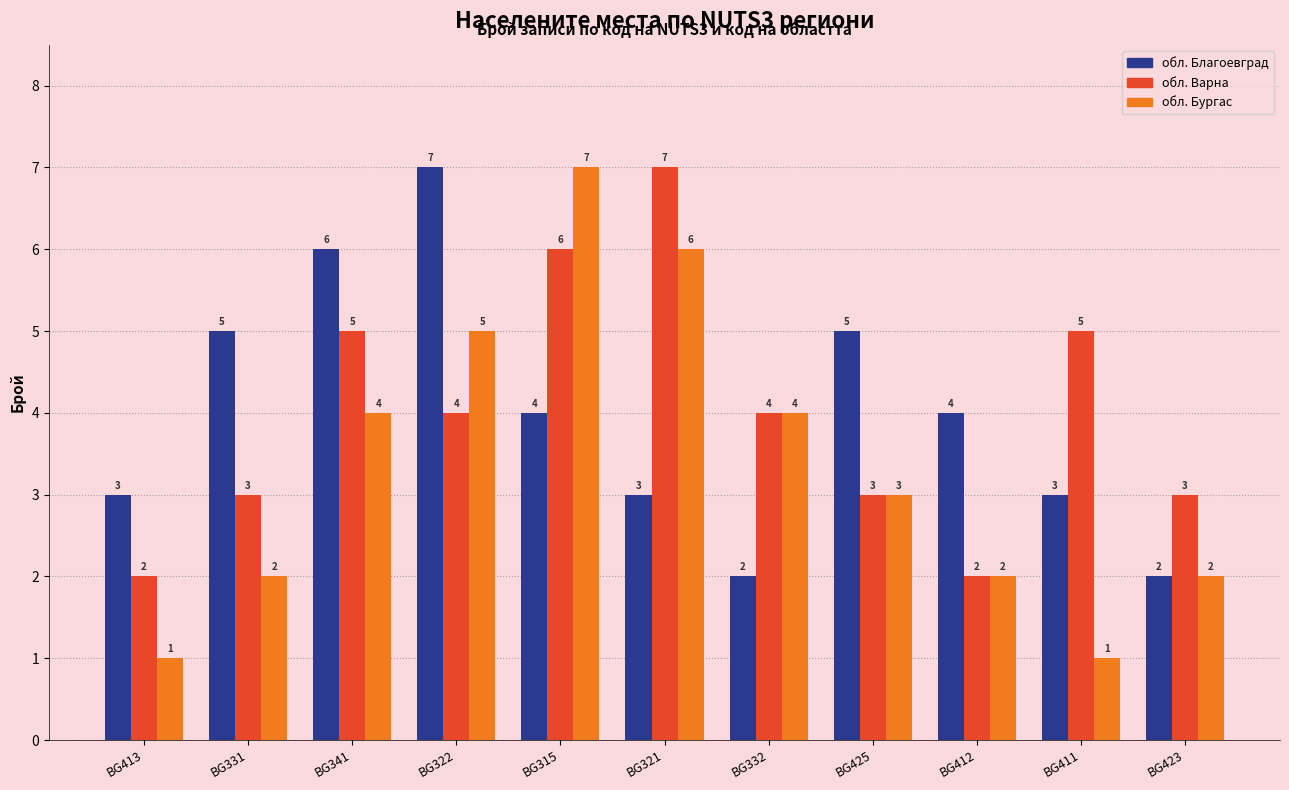

Rank the series at BG321 from highest to lowest value.

обл. Варна, обл. Бургас, обл. Благоевград